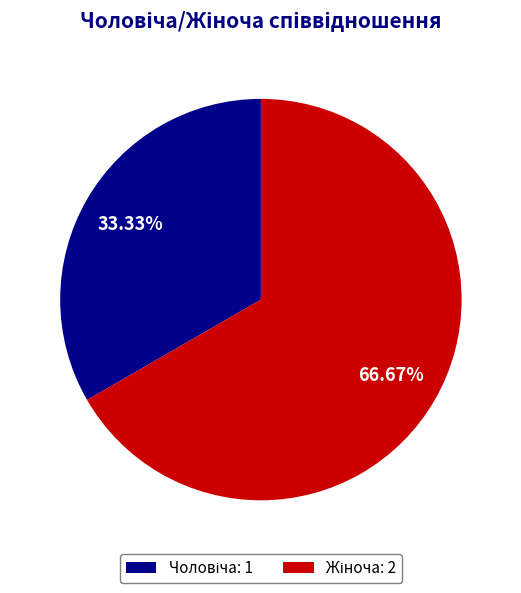

Count the number of slices in the pie.

2